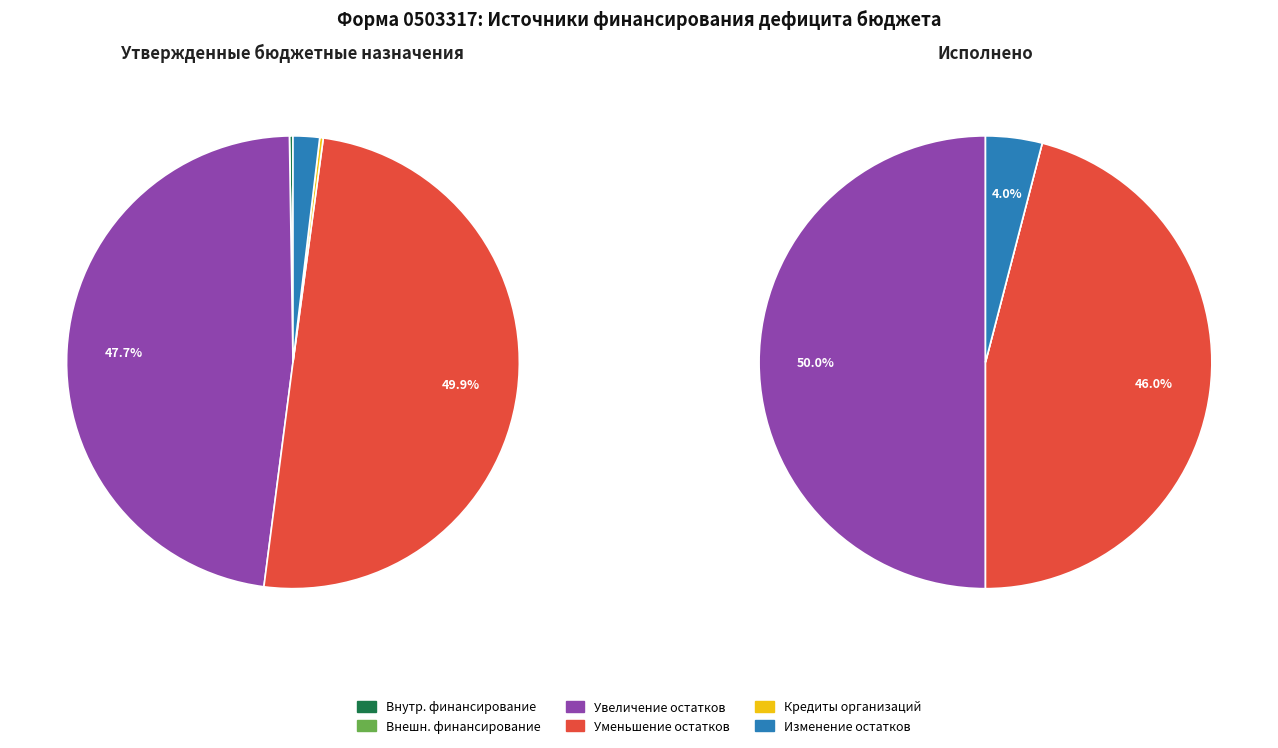

Combined, do увеличение остатков средств, всего and изменение остатков средств account for over 50%?

No